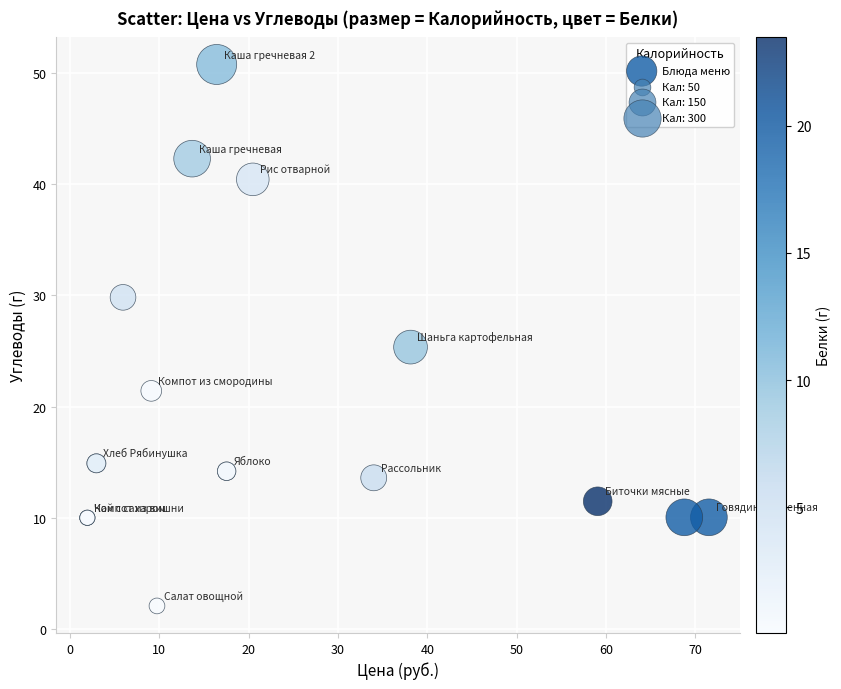

What Y value in the scatter plot is closest to 26?

25.4